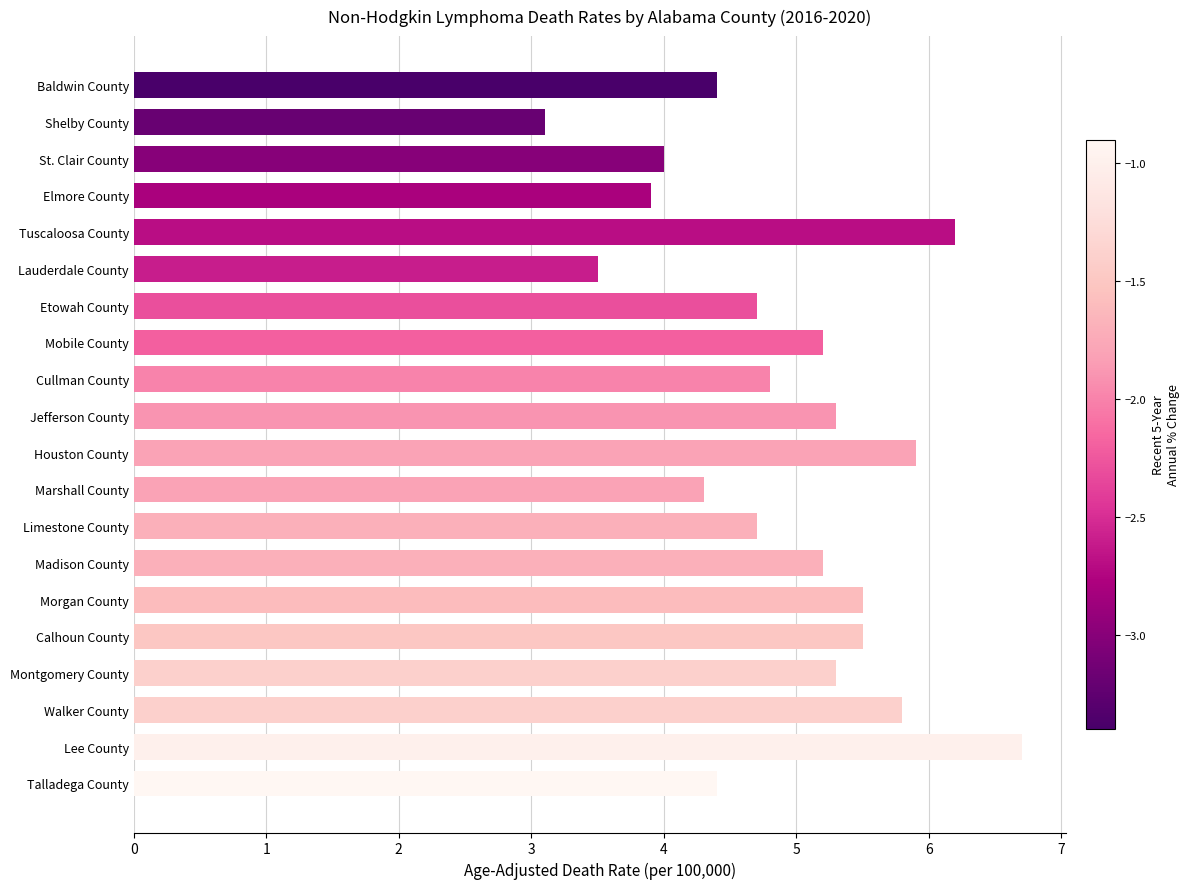

Reading bottom to top, what are all the values shown in this chart?

Talladega County=4.4	Lee County=6.7	Walker County=5.8	Montgomery County=5.3	Calhoun County=5.5	Morgan County=5.5	Madison County=5.2	Limestone County=4.7	Marshall County=4.3	Houston County=5.9	Jefferson County=5.3	Cullman County=4.8	Mobile County=5.2	Etowah County=4.7	Lauderdale County=3.5	Tuscaloosa County=6.2	Elmore County=3.9	St. Clair County=4.0	Shelby County=3.1	Baldwin County=4.4